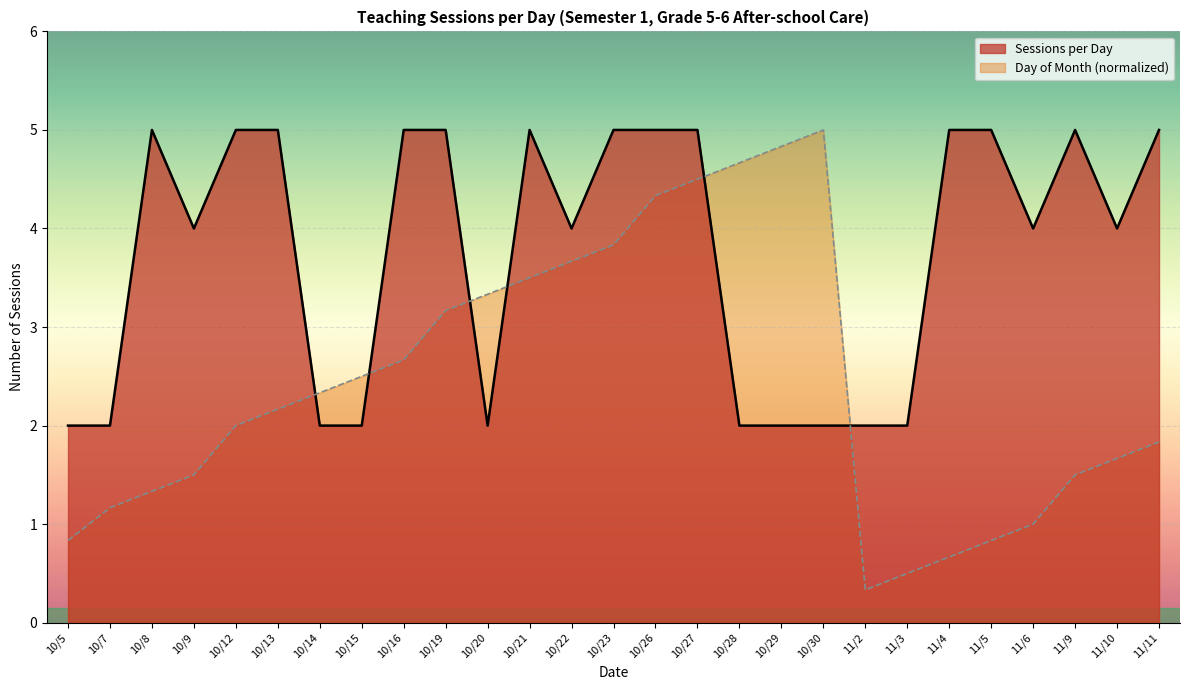

True or false: Sessions per Month and Day of Month cross at least once.

True